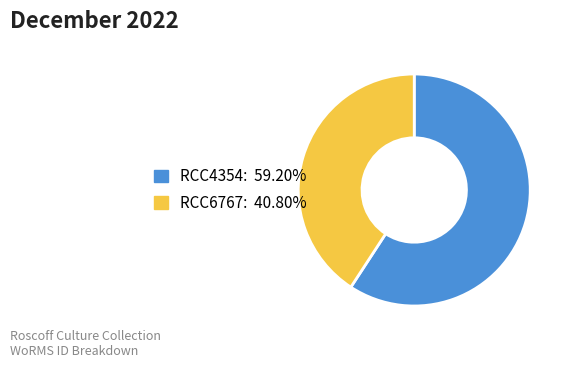

Approximately how many times larger is the value at RCC4354 compared to RCC6767?

1.5